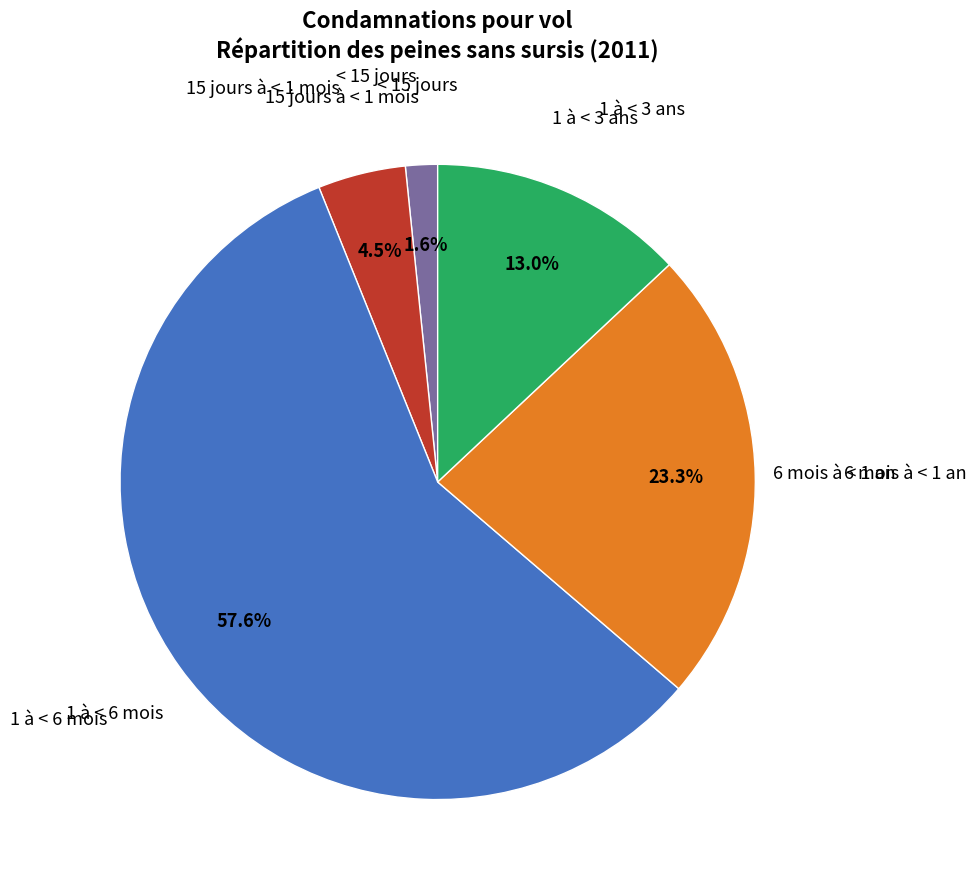

Is there any slice that represents more than half of the pie?

Yes